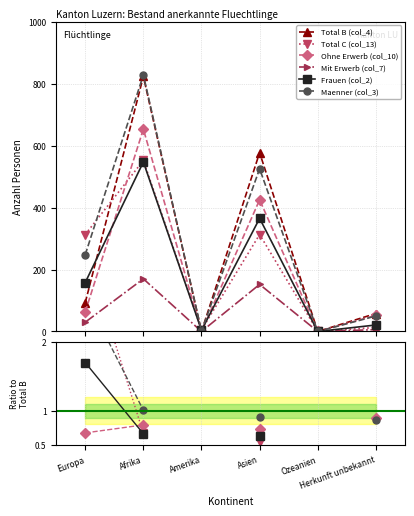

Is the value of Mit Erwerb (col_7) at Ozeanien greater than the value of Maenner (col_3) at Amerika?

No